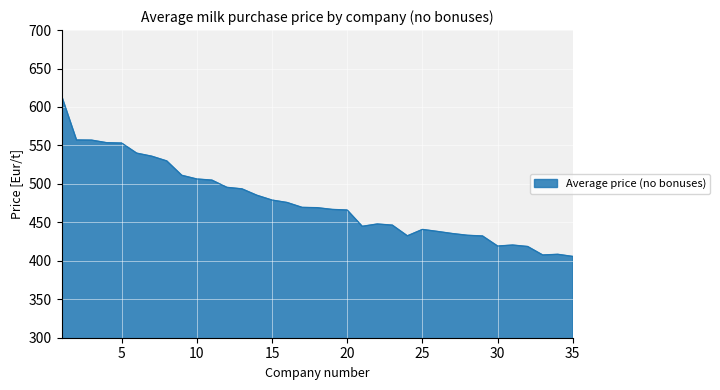

What is the difference between the maximum and minimum values?

209.3